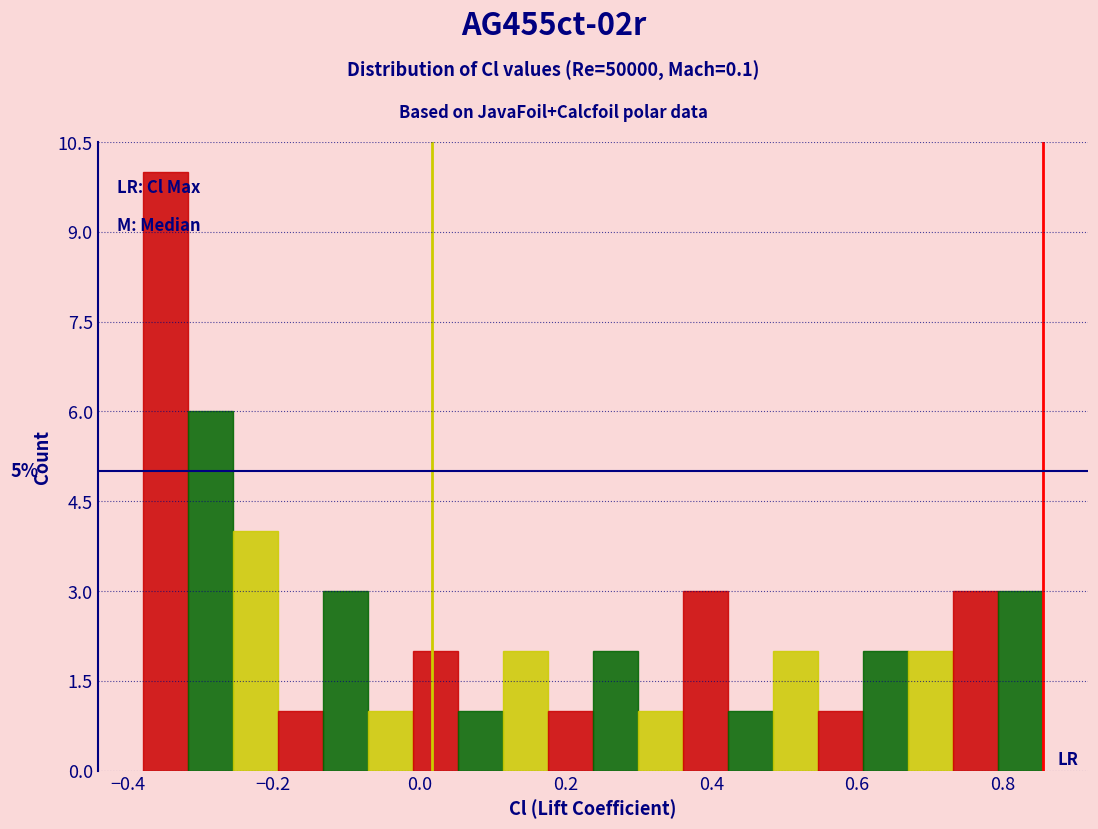

Read against the x-axis, roughly where is the centre of the tallest bar?

-0.34